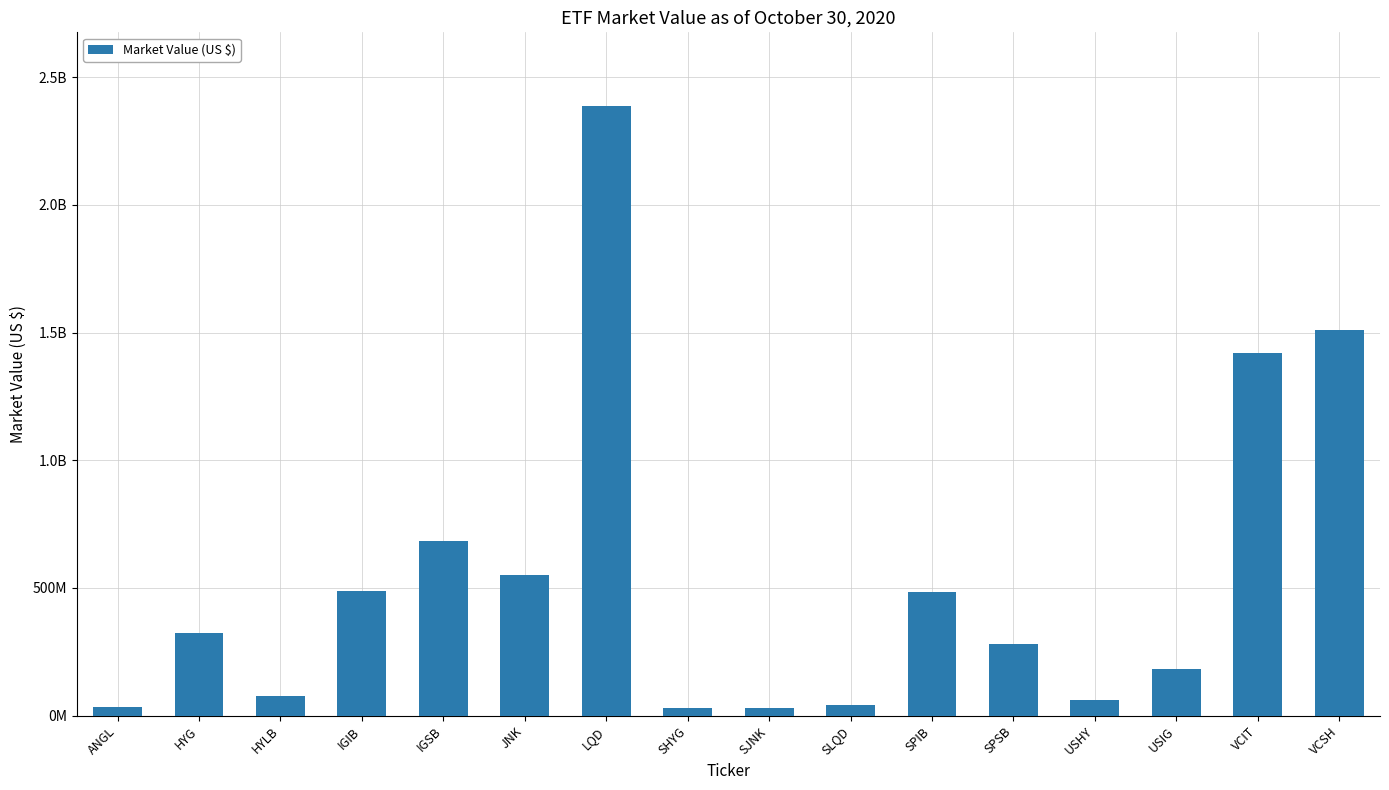

What is the value of the 16th bar from the left?

1509660101.7